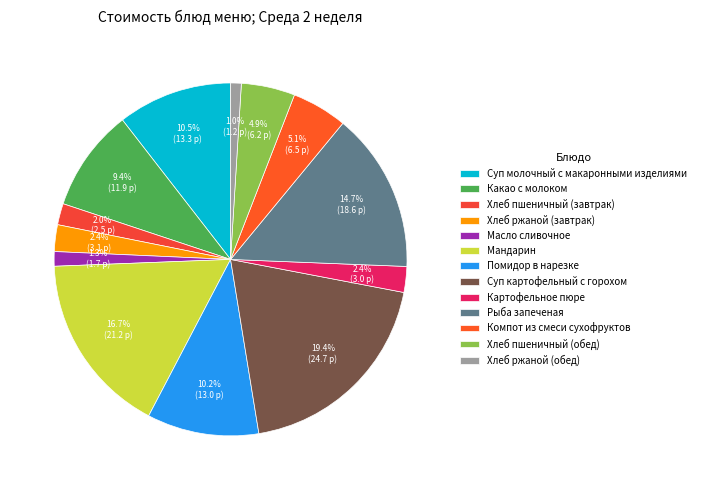

Do Хлеб пшеничный (обед) and Помидор в нарезке together represent more than half of the pie?

No